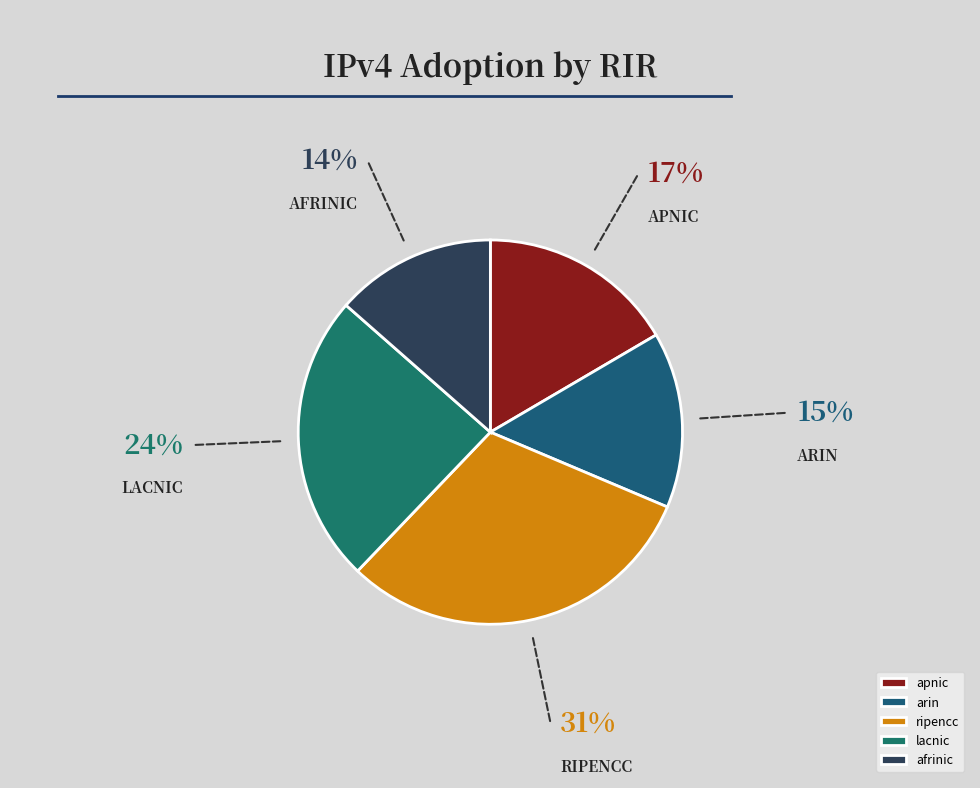

To the nearest percent, what is the combined percentage of afrinic and arin?

28%